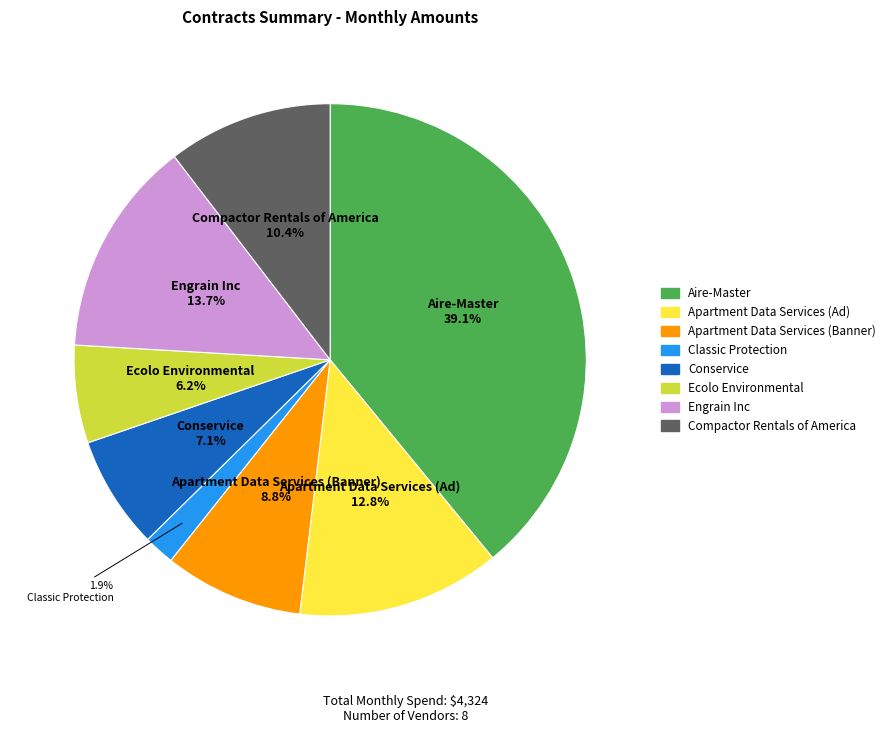

Is there a majority slice in this chart?

No